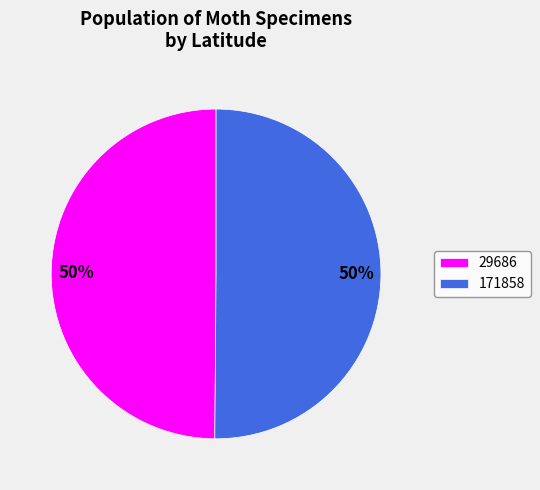

Is it true that 171858 is 50% of the pie?

True